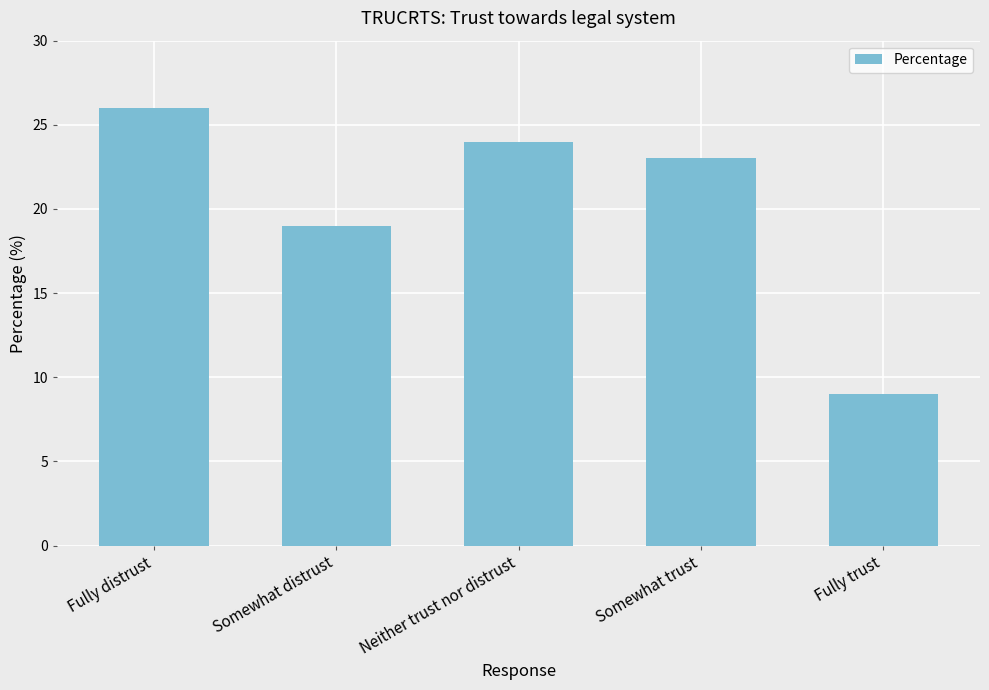

What position from the right is Neither trust nor distrust?

3